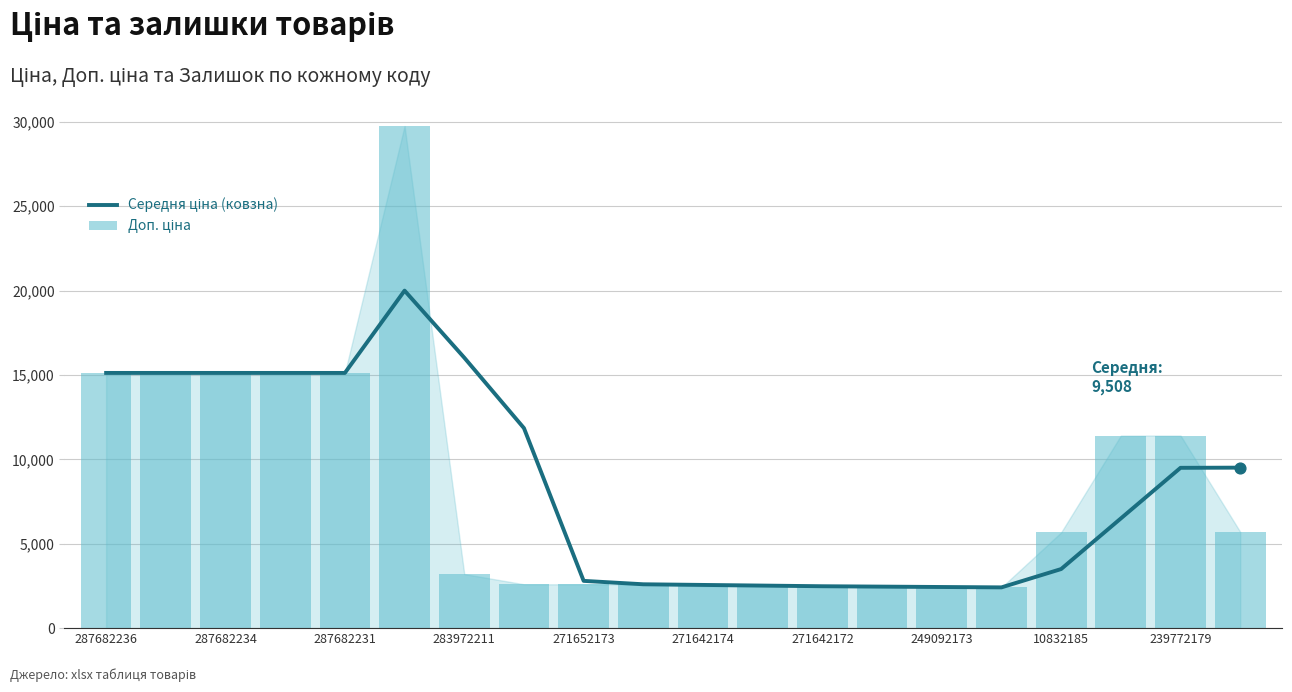

Which series has the largest Y range (max minus min)?

Доп. ціна